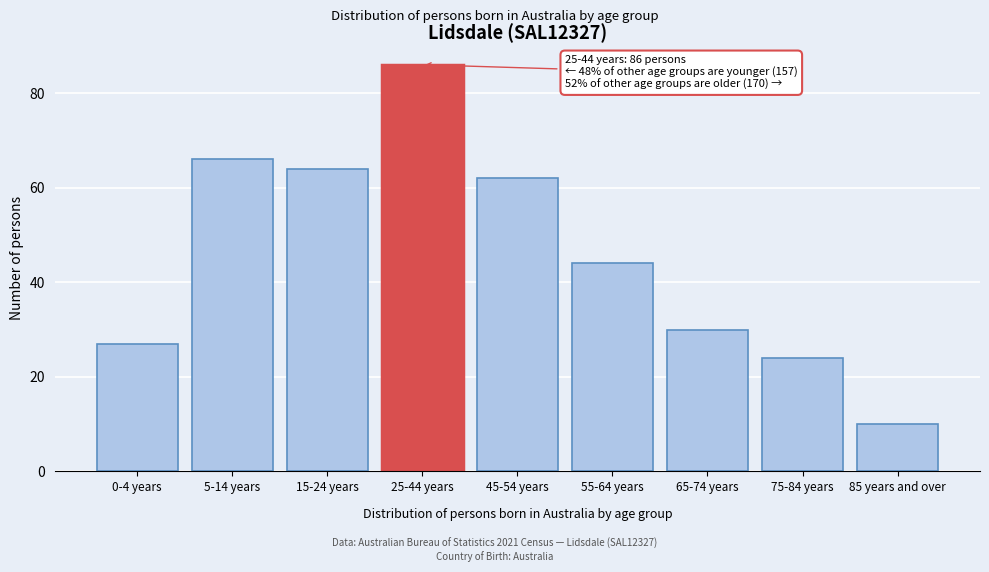

Reading left to right, extract all data points from this chart.

0-4 years=27	5-14 years=66	15-24 years=64	25-44 years=86	45-54 years=62	55-64 years=44	65-74 years=30	75-84 years=24	85 years and over=10